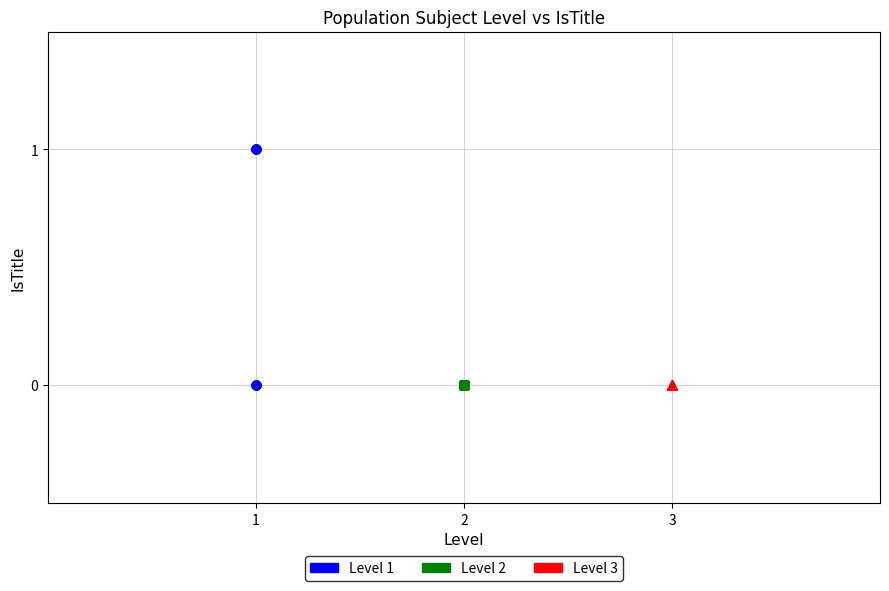

Which series reaches the maximum Y coordinate?

Level 1